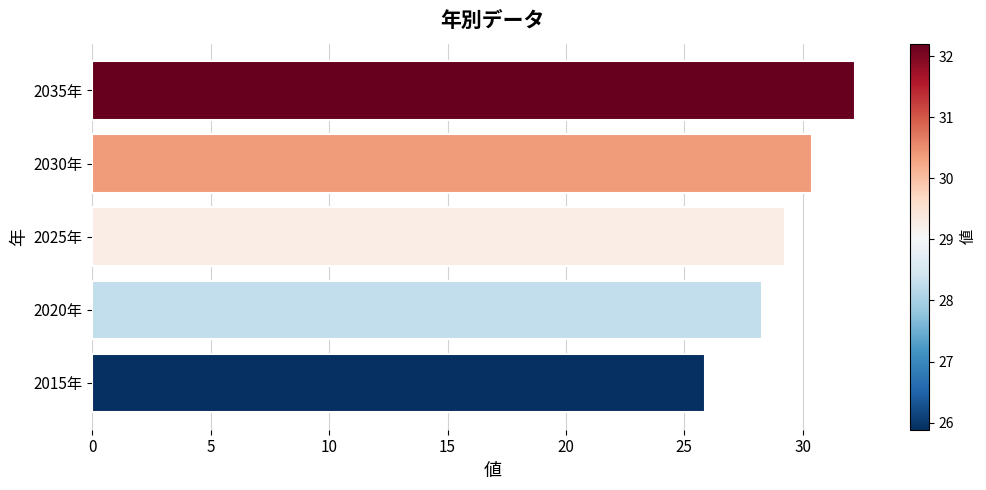

Are the bars grouped side by side (vs. stacked)?

No